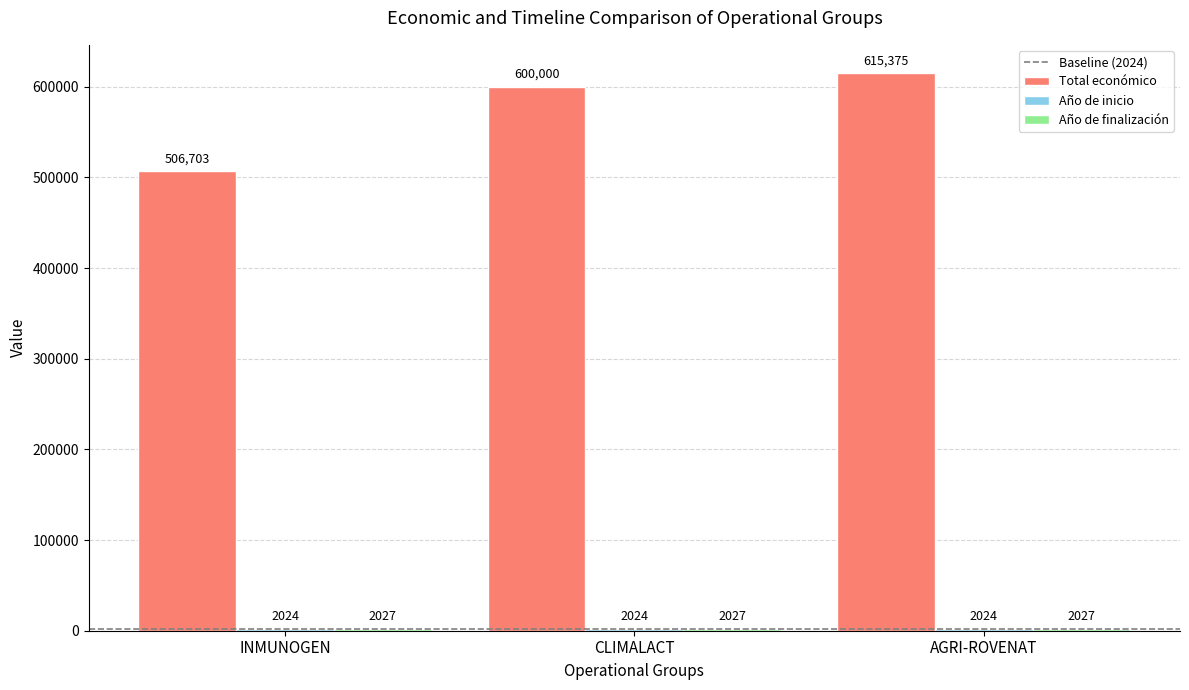

Count the number of data series in this chart.

3